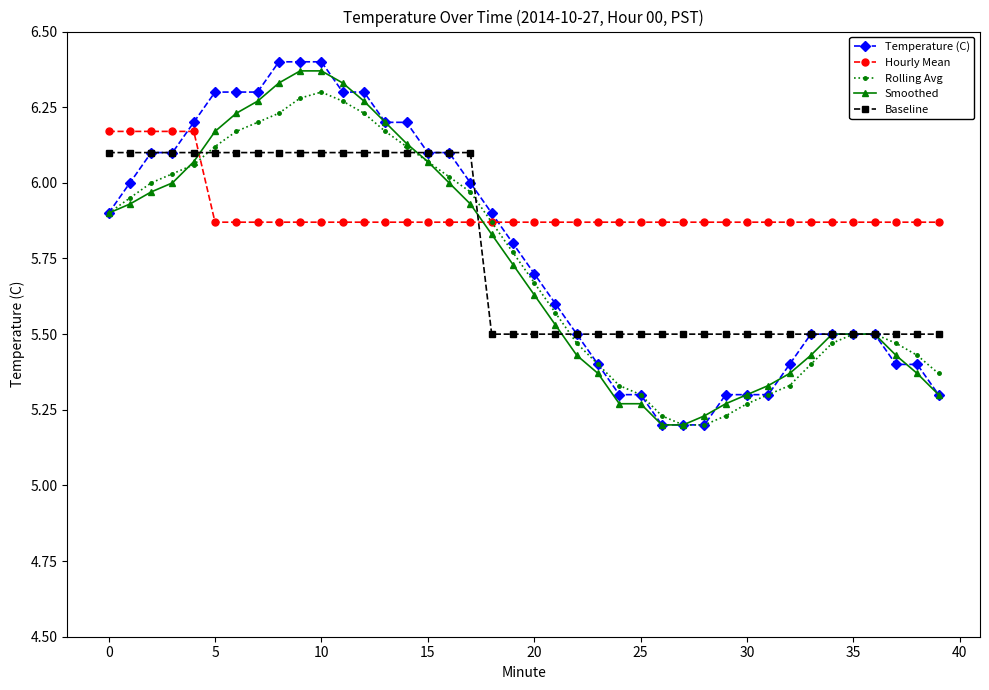

Does the chart display data point markers on the line(s)?

Yes